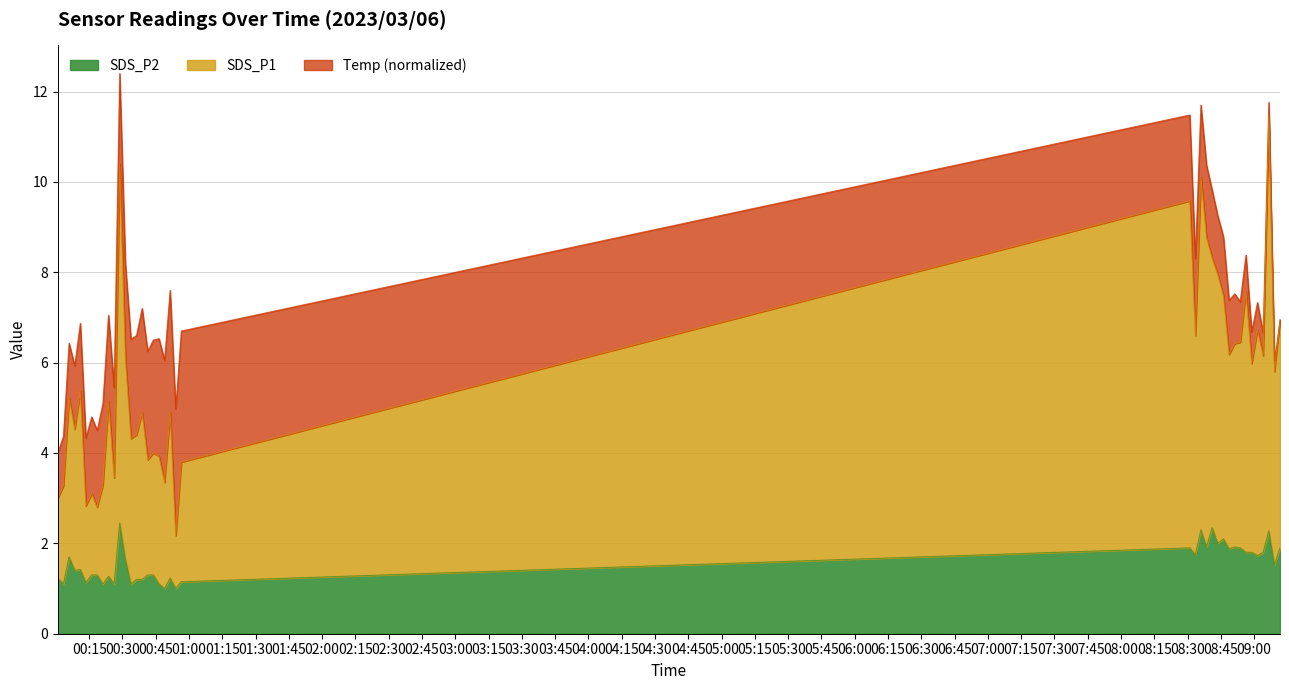

True or false: SDS_P1 and SDS_P2 cross at least once.

False